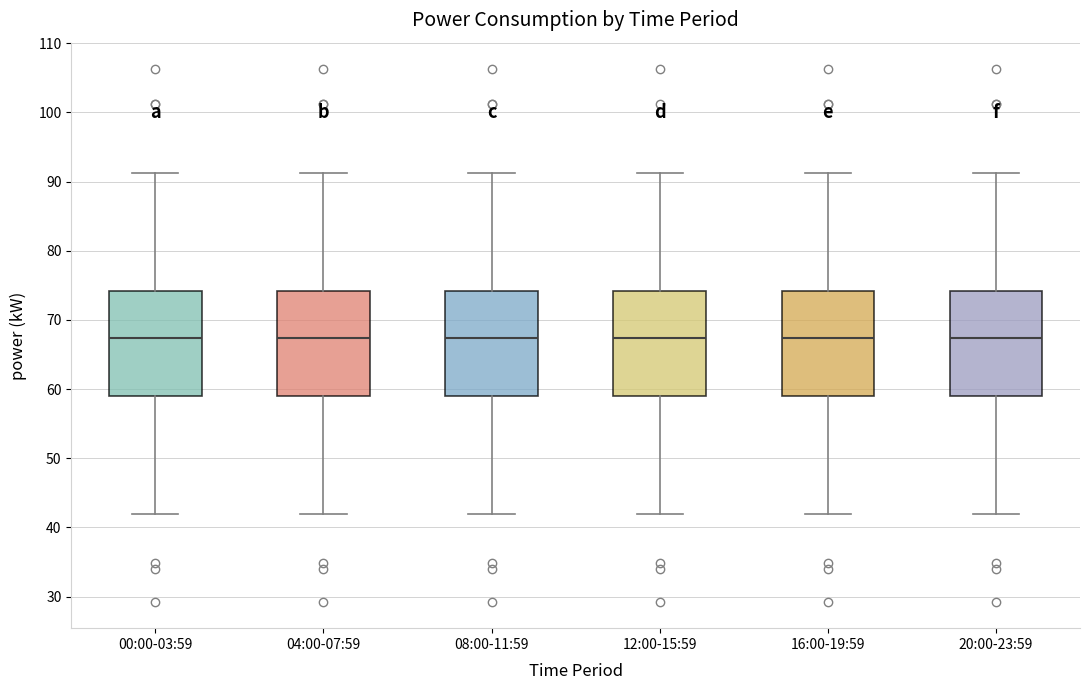

Reading left to right, read every box against the y-axis: the position of its median line, the range the box covers, and the ends of its whiskers. The values are not printed on the chart, so give them approximately, as read against the axis.

00:00-03:59: median 67, box 59 to 74, whiskers 42 to 91
04:00-07:59: median 67, box 59 to 74, whiskers 42 to 91
08:00-11:59: median 67, box 59 to 74, whiskers 42 to 91
12:00-15:59: median 67, box 59 to 74, whiskers 42 to 91
16:00-19:59: median 67, box 59 to 74, whiskers 42 to 91
20:00-23:59: median 67, box 59 to 74, whiskers 42 to 91